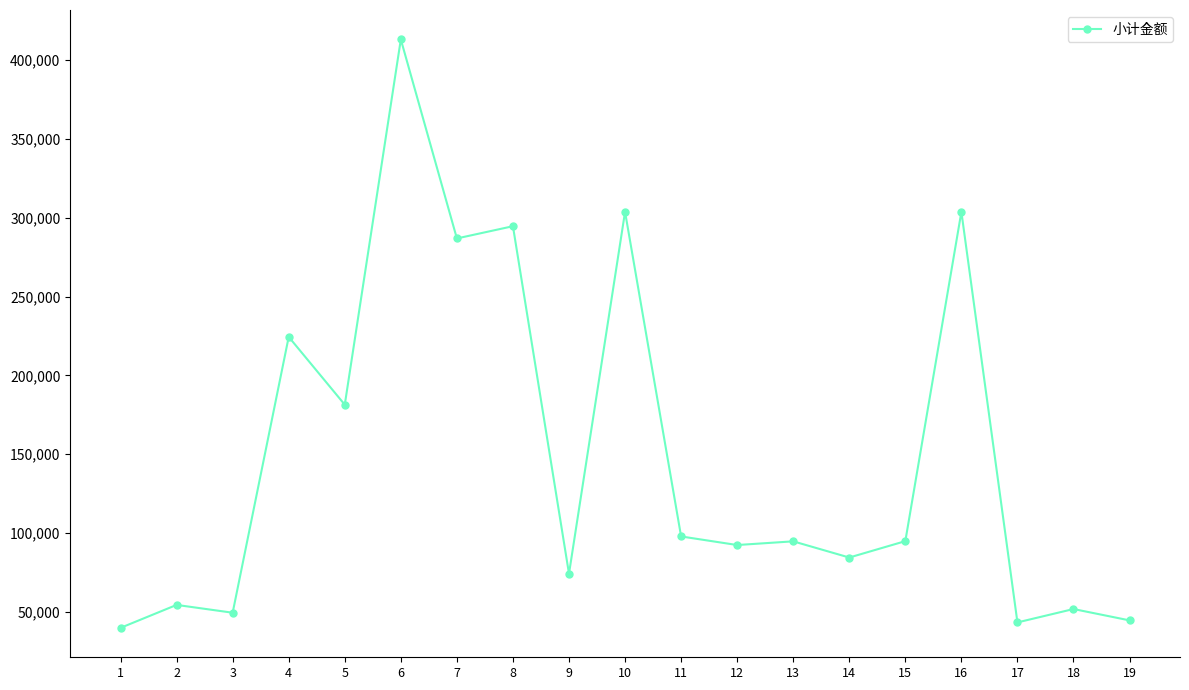

Does the chart display data point markers on the line(s)?

Yes